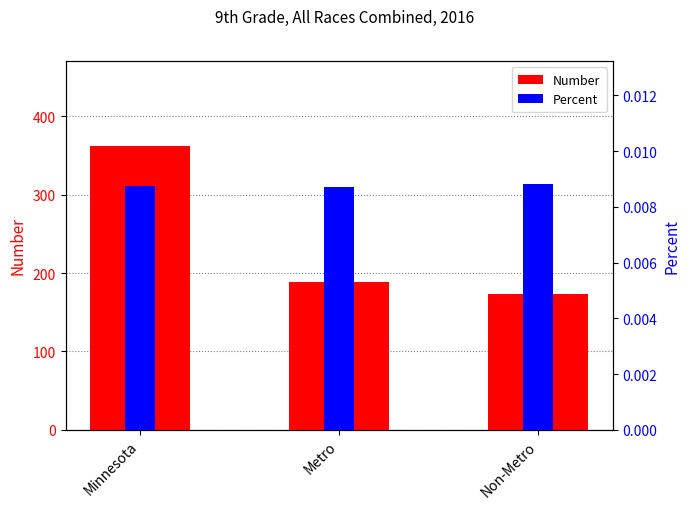

Count the Percent values in the range 0 to 1.

3